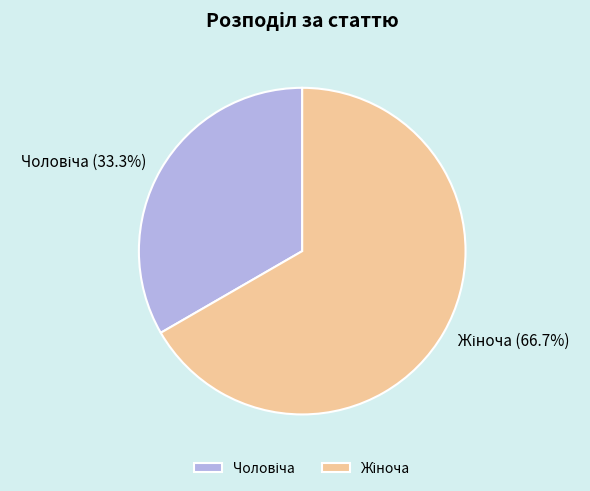

Is there any slice that represents more than half of the pie?

Yes